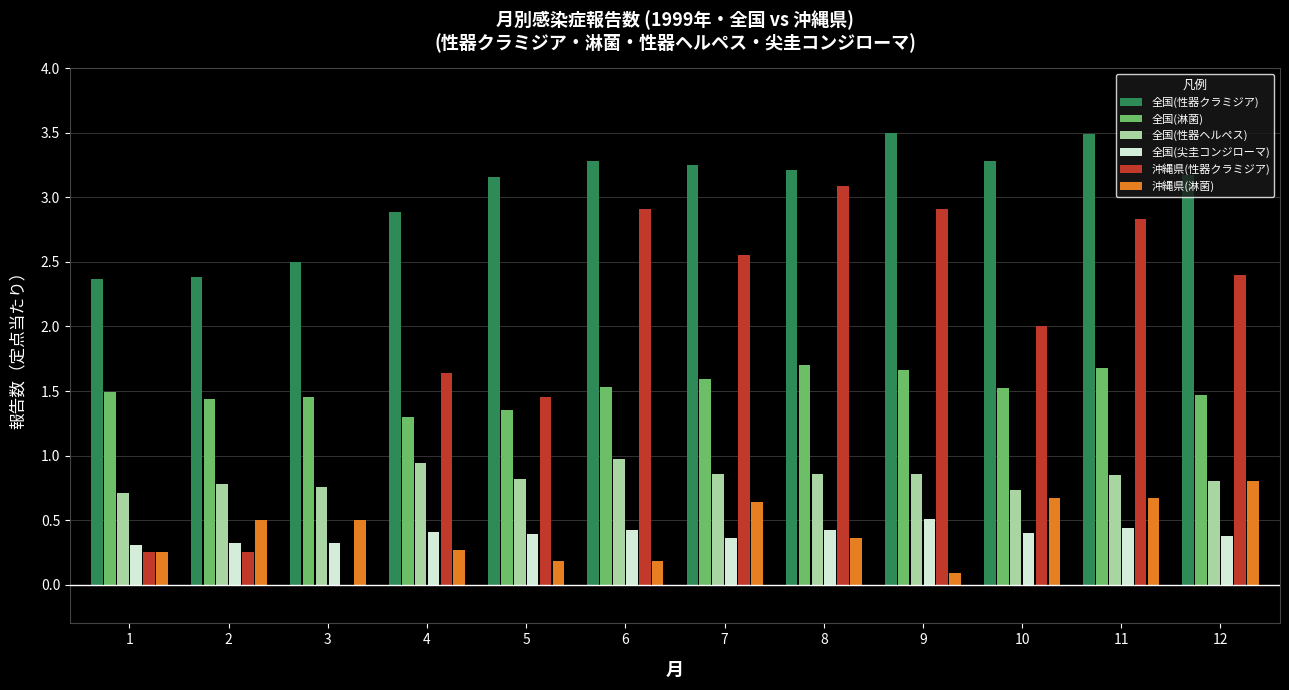

True or false: 全国(性器クラミジア) has a value of 6.1 at 11.

False